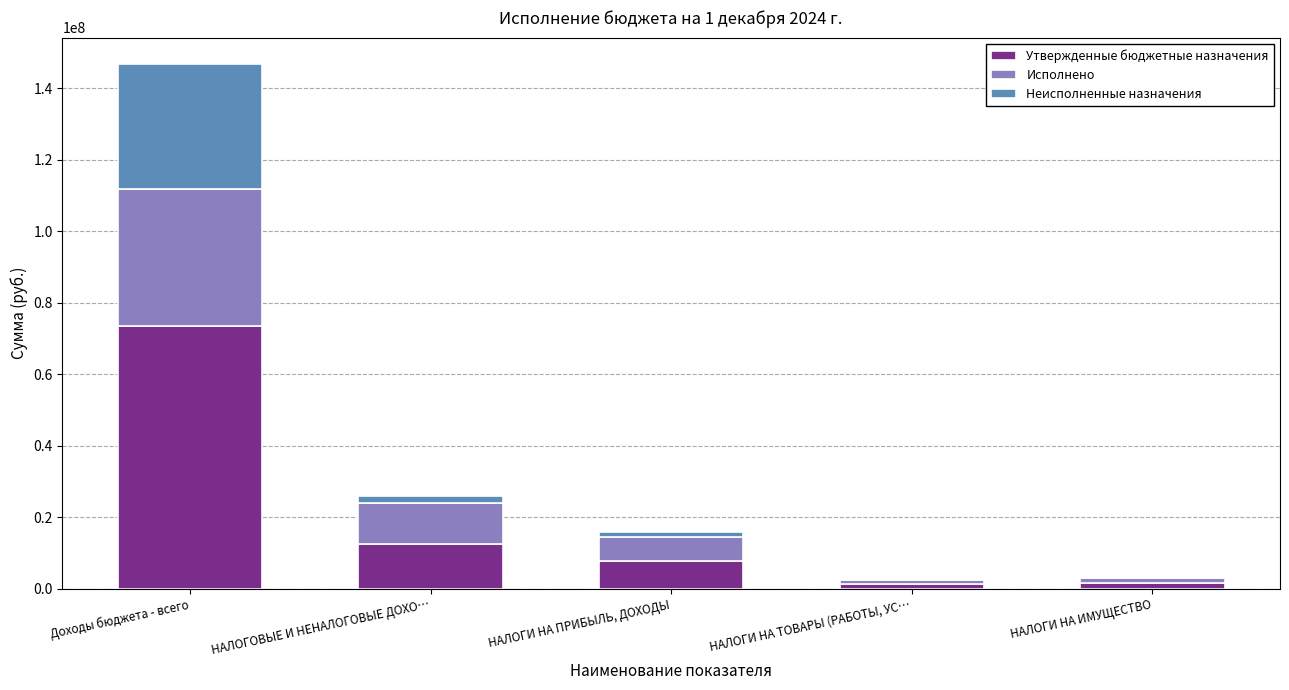

At which category is the sum across all series the highest?

Доходы бюджета - всего